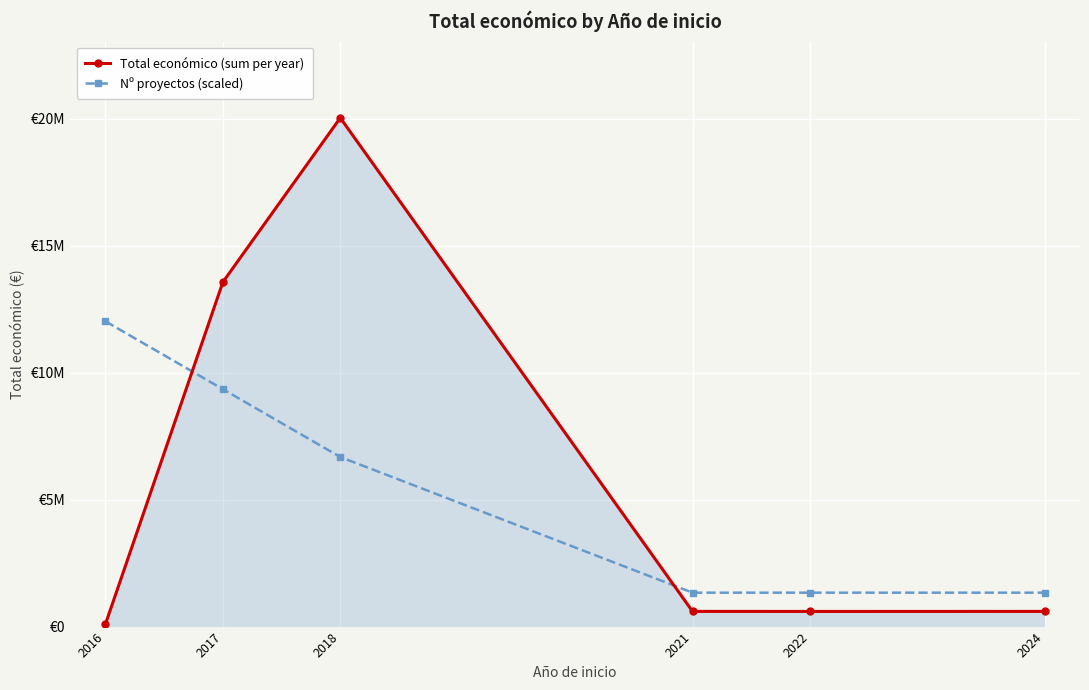

Does the chart have visible grid lines?

Yes